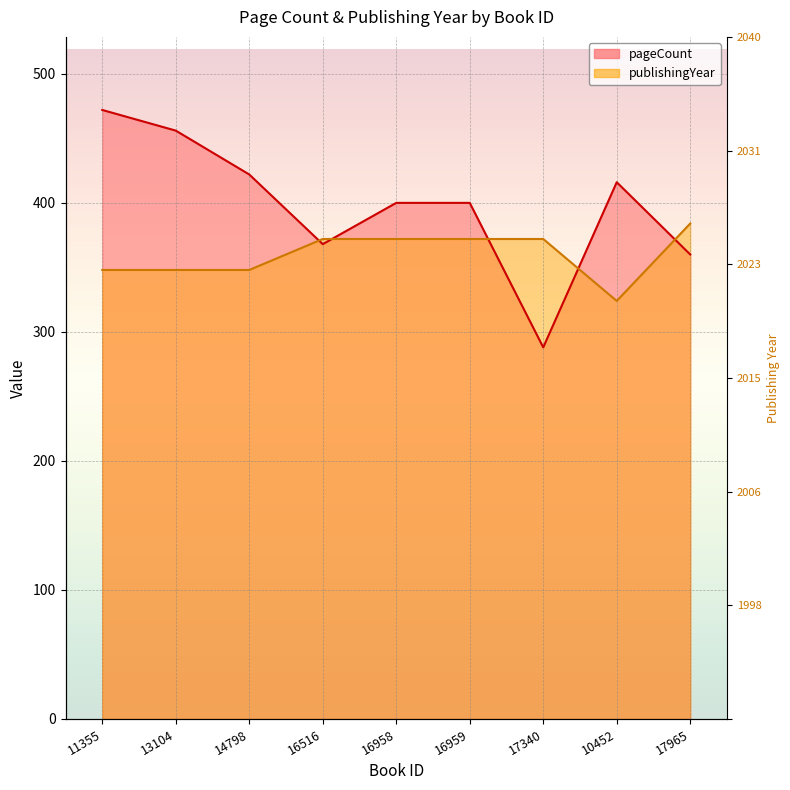

What is the maximum value shown in the chart?

472